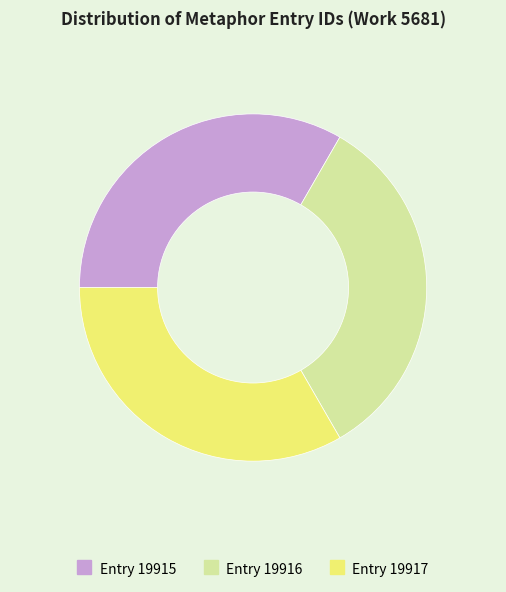

Does Entry 19915 account for over 50% of the chart?

No